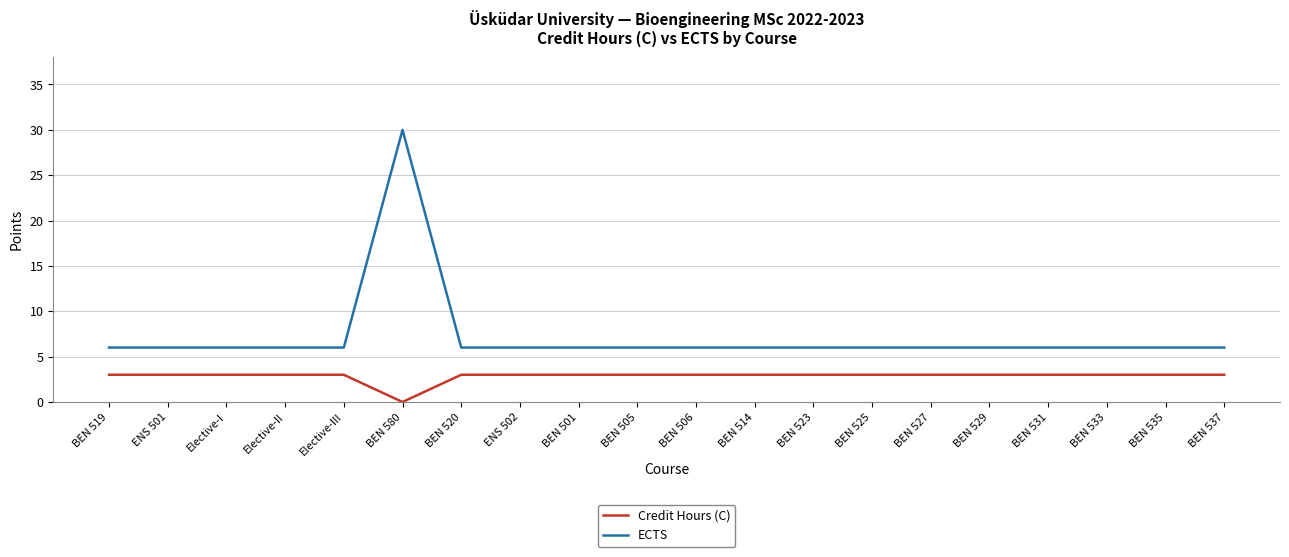

What position from the left is BEN 531?

17